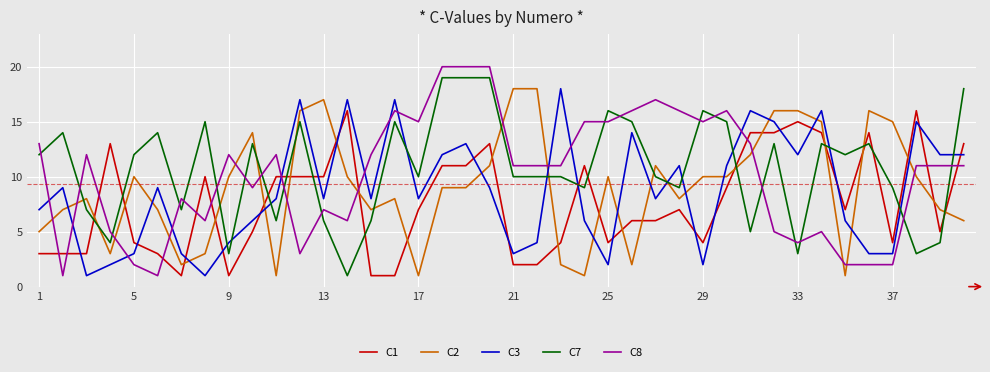

Which series ends up on top after the final intersection of C7 and C2?

C7